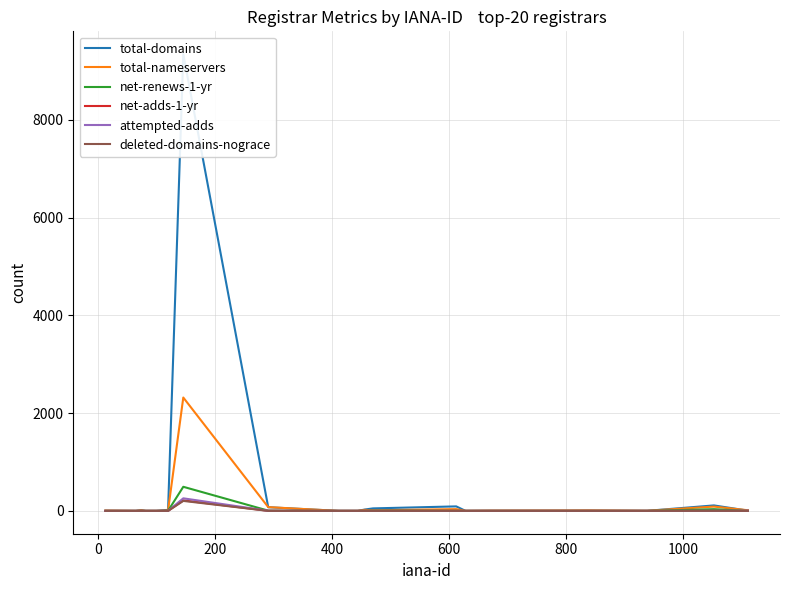

What is the maximum value for attempted-adds?

257